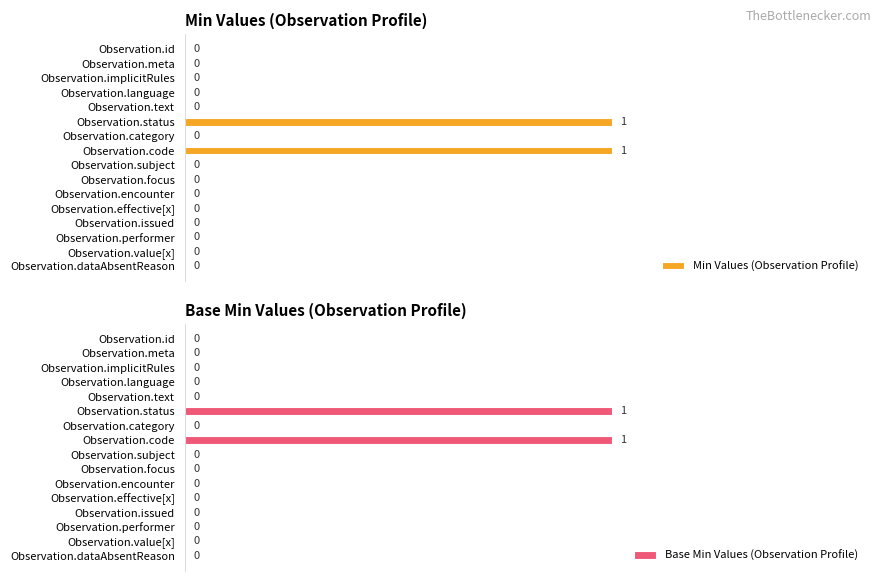

True or false: Base Min Values (Observation Profile) has a value of 1 at Observation.id.

False